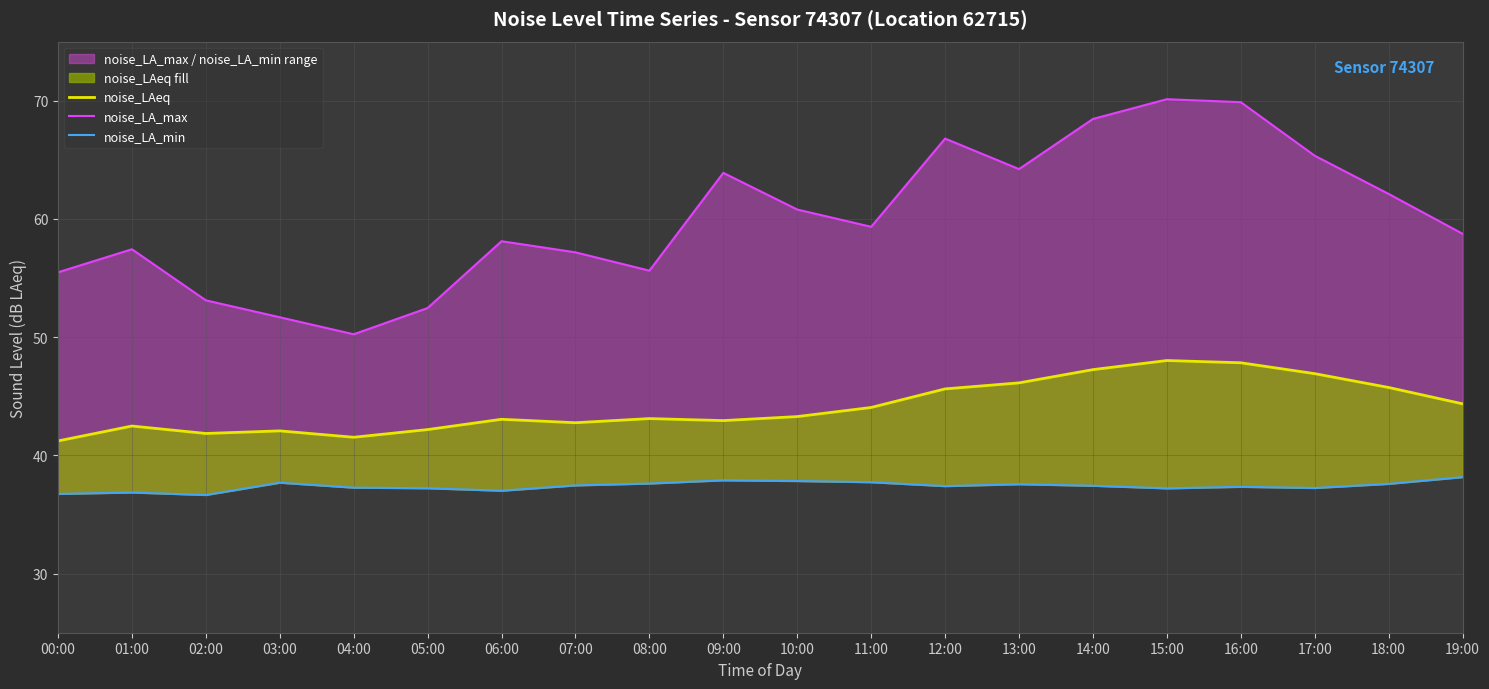

What is the lowest value of the noise_LAeq series?

41.2